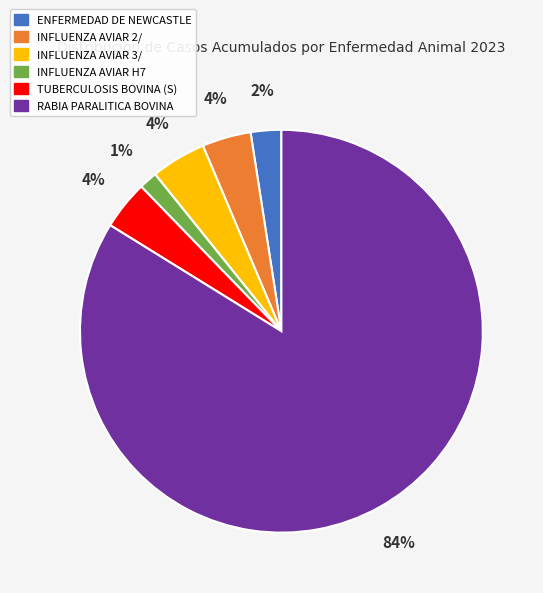

What is the largest slice in the pie chart?

RABIA PARALITICA BOVINA